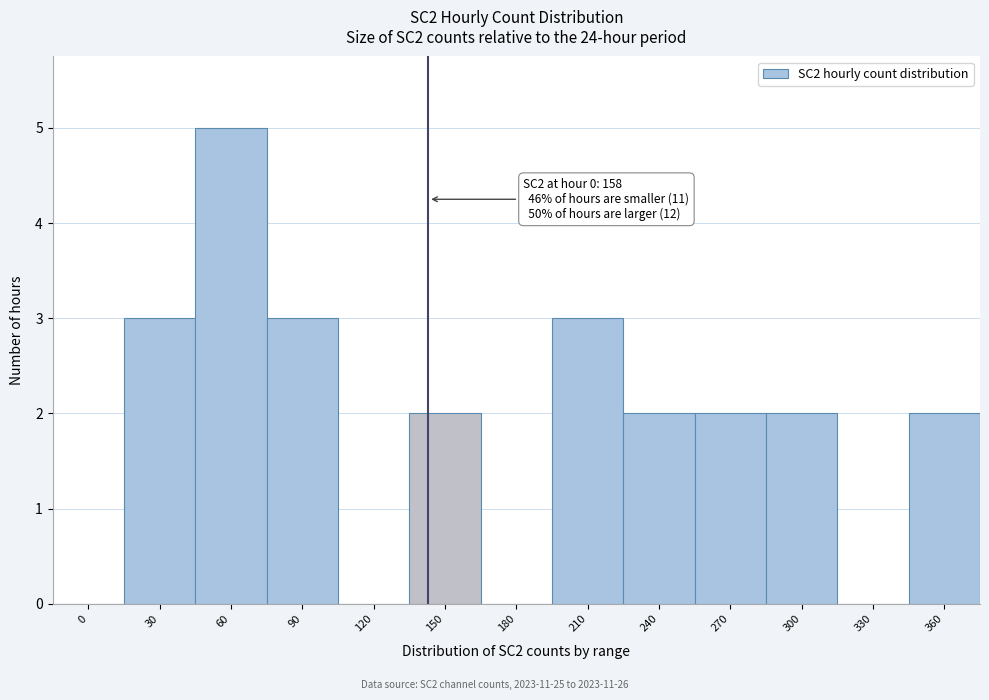

Reading left to right, what are all the values shown in this chart?

0=0	30=3	60=5	90=3	120=0	150=2	180=0	210=3	240=2	270=2	300=2	330=0	360=2